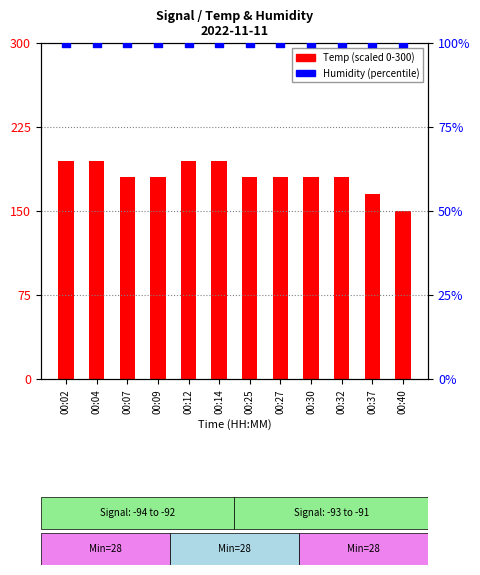

Which series has the largest total across all categories?

Temp (scaled)